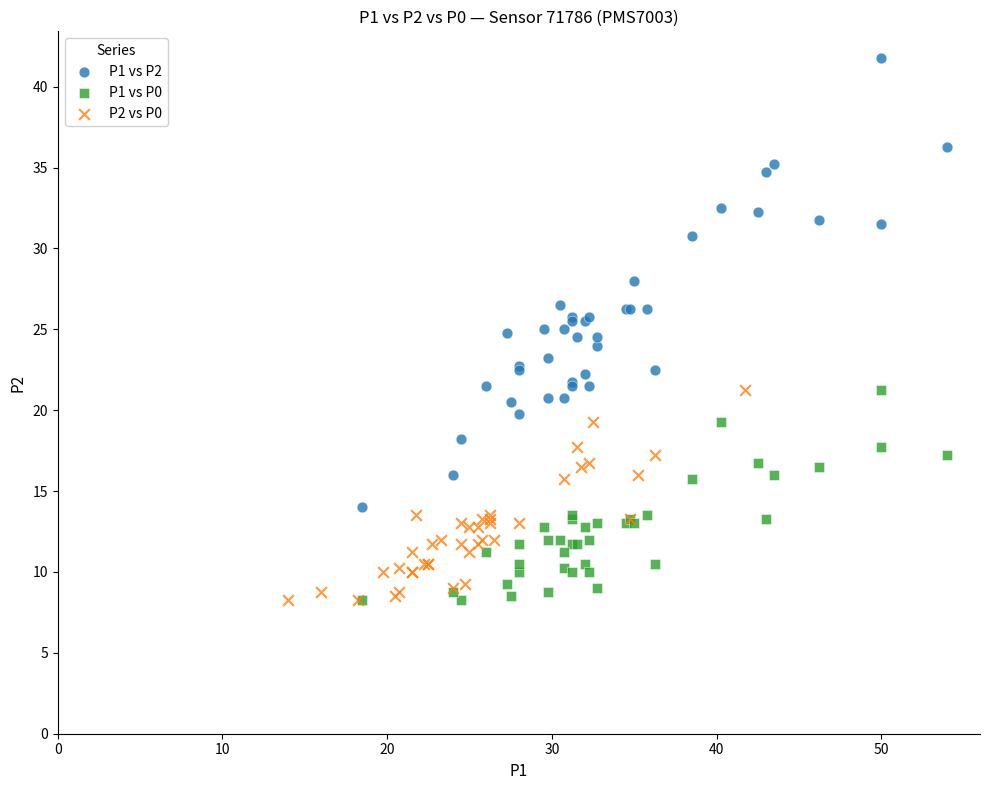

Which series reaches the maximum Y coordinate?

P1 vs P2